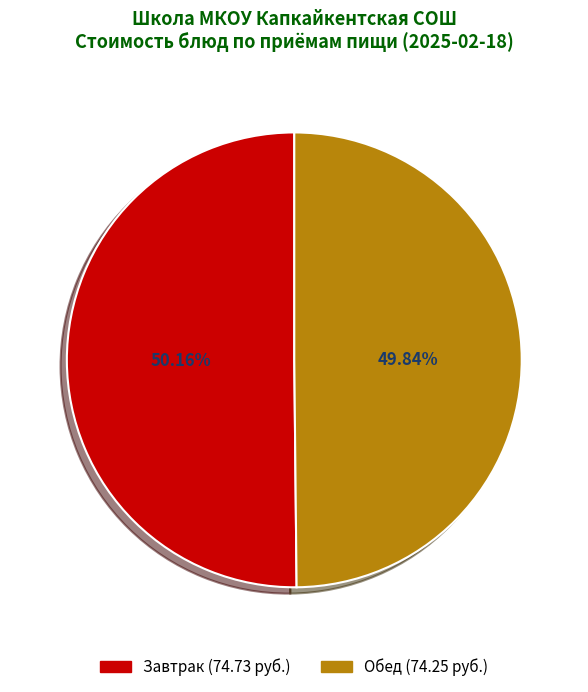

Is there a majority slice in this chart?

Yes